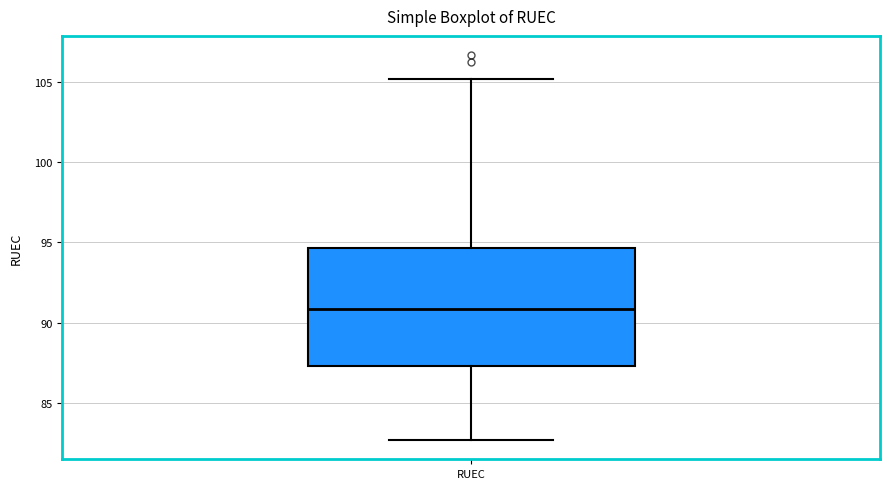

Read this box plot against the y-axis: the position of the median line, the range covered by the box, and the ends of both whiskers. The values are not printed on the chart, so give them approximately, as read against the axis.

median 91.0, box 87.5 to 94.5, whiskers 82.5 to 105.0